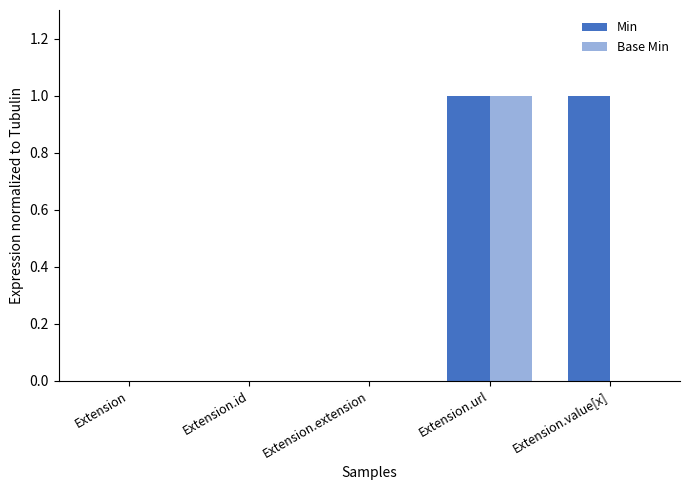

Where is Base Min nearest to the value 0?

Extension